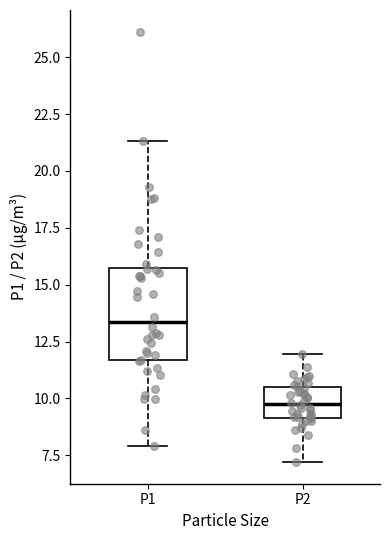

Reading left to right, read every box against the y-axis: the position of its median line, the range the box covers, and the ends of its whiskers. The values are not printed on the chart, so give them approximately, as read against the axis.

P1: median 13.5, box 11.5 to 16.0, whiskers 8.0 to 21.5
P2: median 10.0, box 9.0 to 10.5, whiskers 7.0 to 12.0